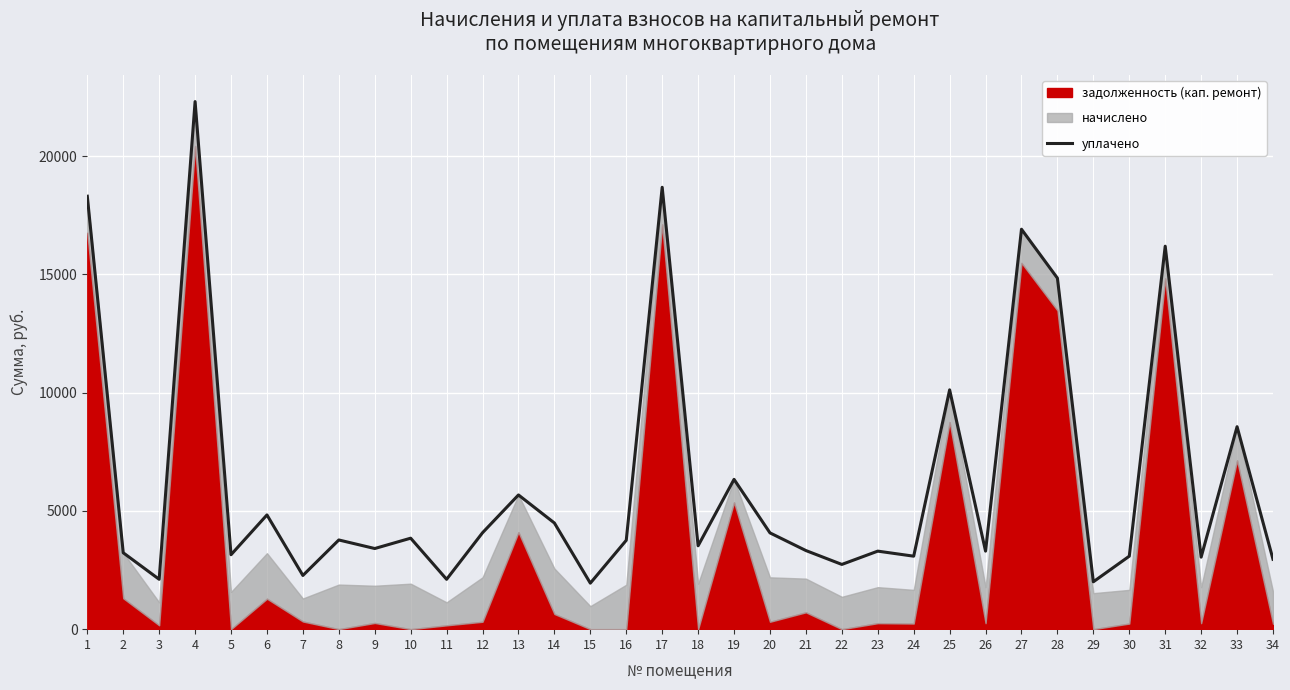

How many points are lower than both their immediate neighbors (excluding endpoints)?

12